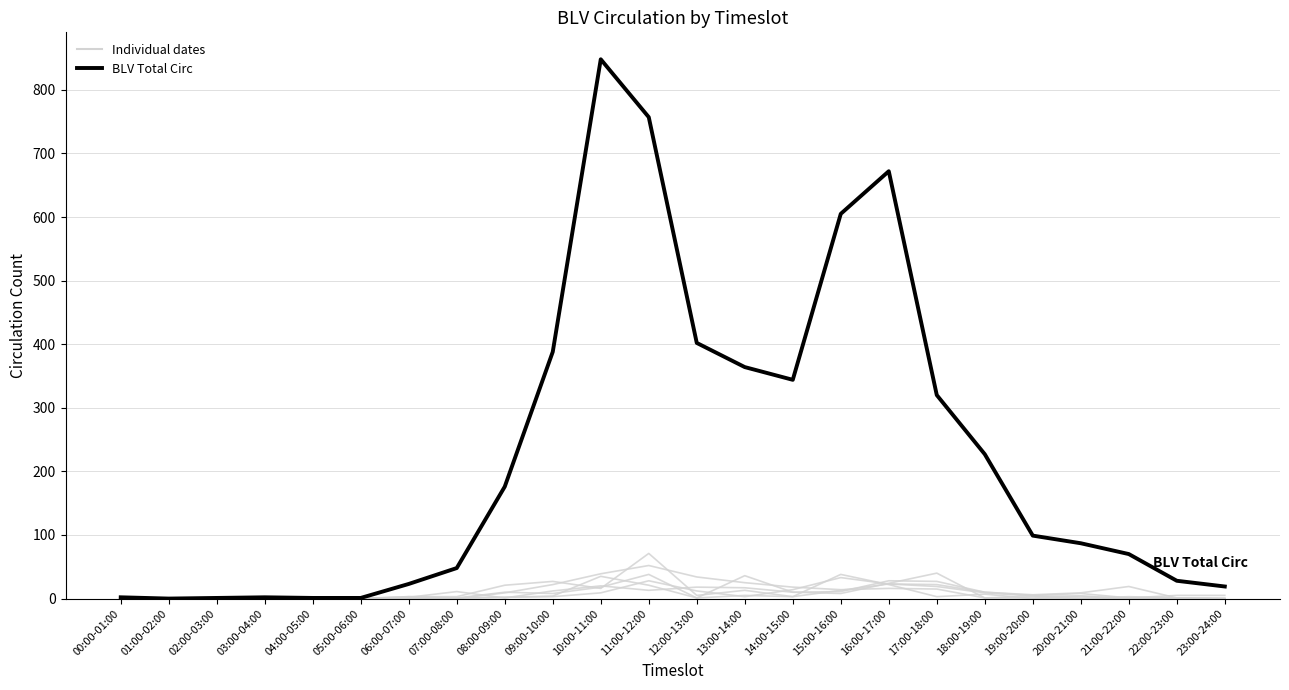

True or false: the data shows 320 at 17:00-18:00.

True